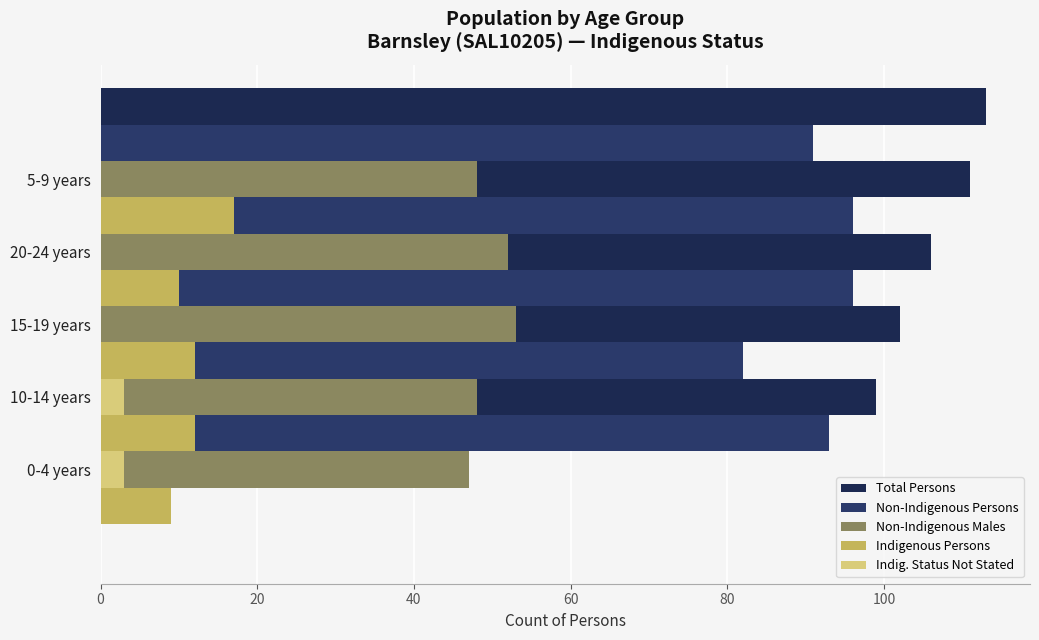

Which series has the largest range (max minus min)?

Total Persons